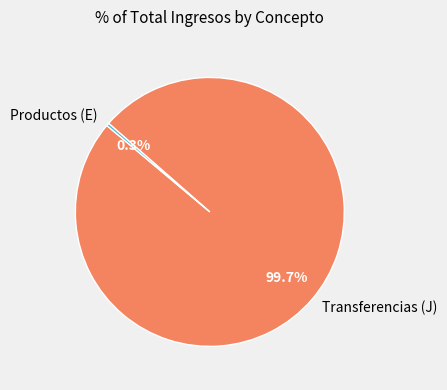

What is the smallest slice in the pie chart?

Productos (E)